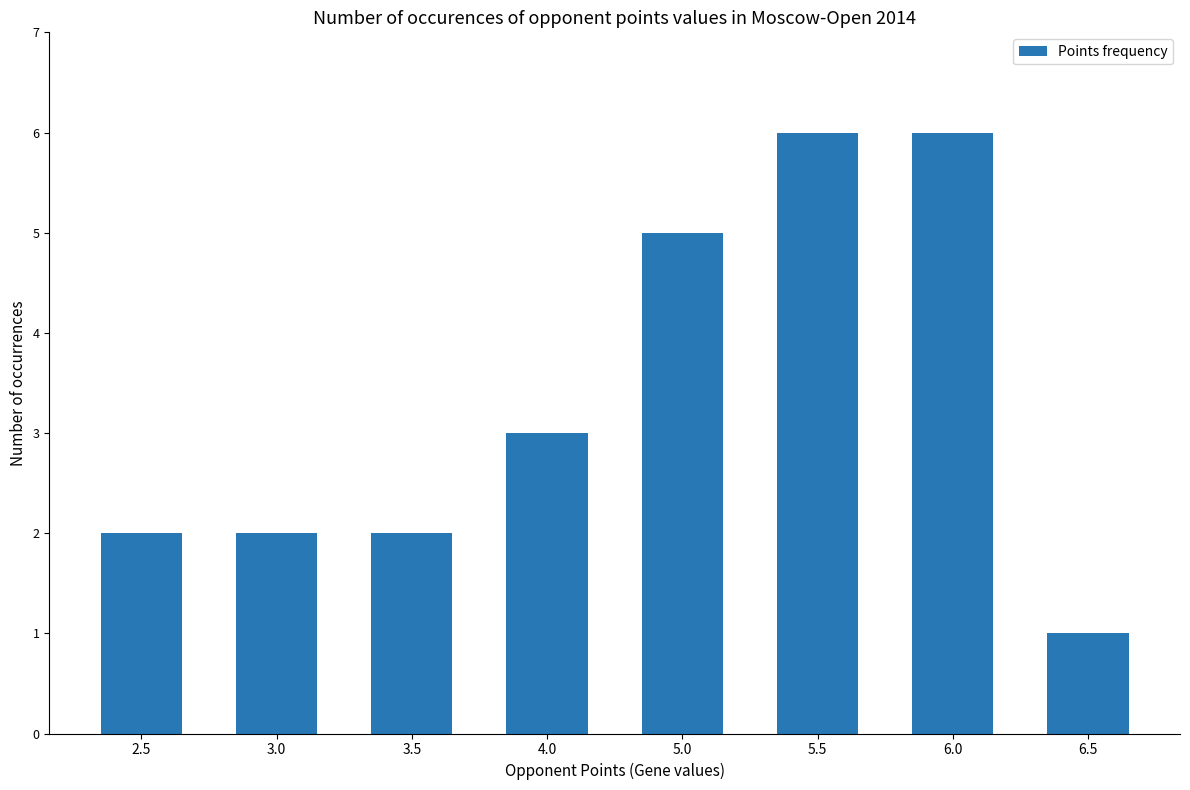

Is it true that the value at 6.0 is 6?

True